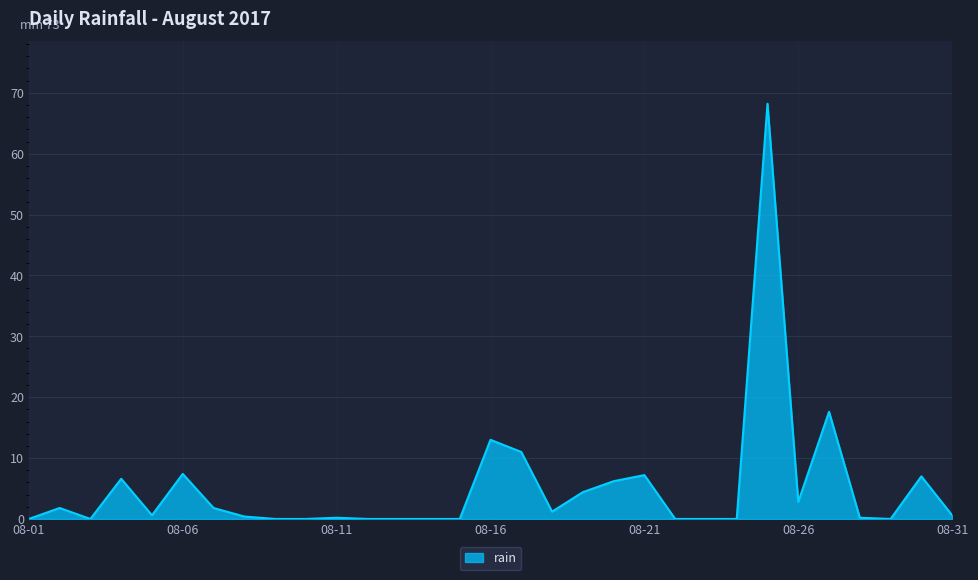

How many distinct data groups are displayed?

1